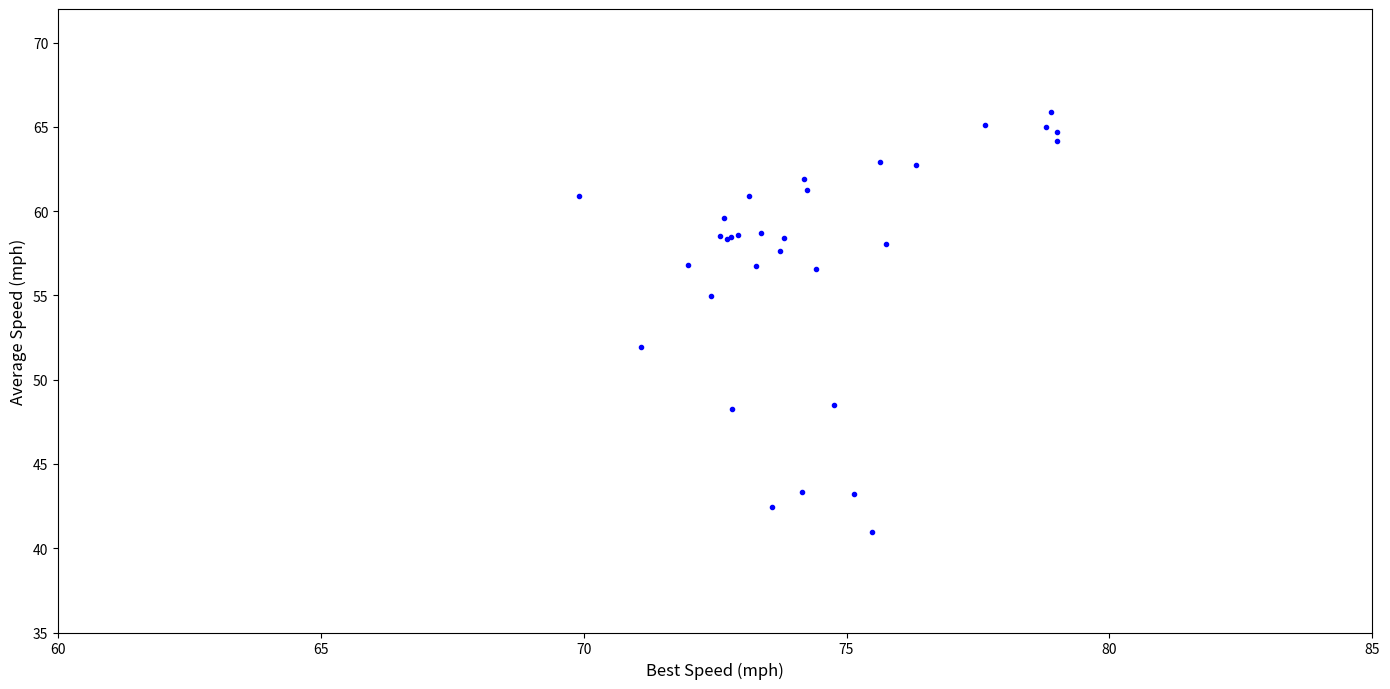

What Y value in the scatter plot is closest to 53?

51.9